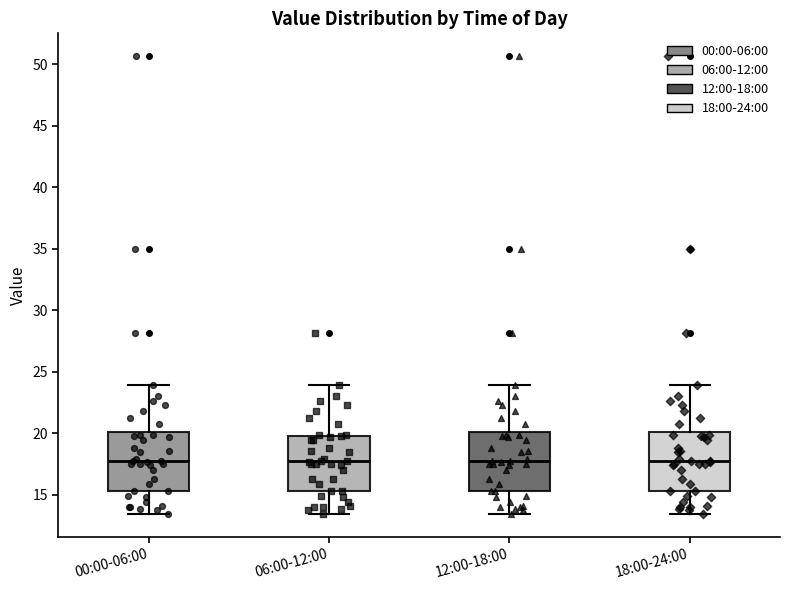

Reading left to right, read every box against the y-axis: the position of its median line, the range the box covers, and the ends of its whiskers. The values are not printed on the chart, so give them approximately, as read against the axis.

00:00-06:00: median 18.0, box 15.5 to 20.0, whiskers 13.5 to 24.0
06:00-12:00: median 17.5, box 15.5 to 20.0, whiskers 13.5 to 24.0
12:00-18:00: median 18.0, box 15.5 to 20.0, whiskers 13.5 to 24.0
18:00-24:00: median 18.0, box 15.5 to 20.0, whiskers 13.5 to 24.0